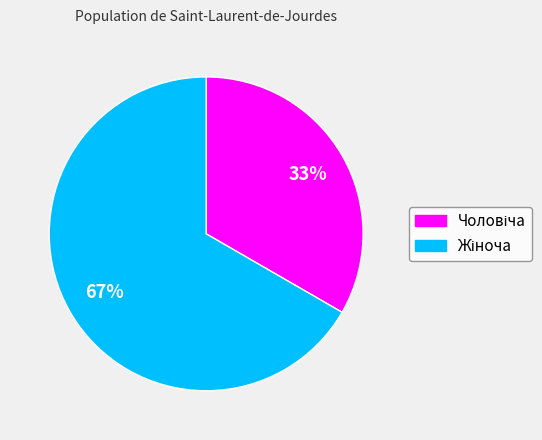

Is there a majority slice in this chart?

Yes